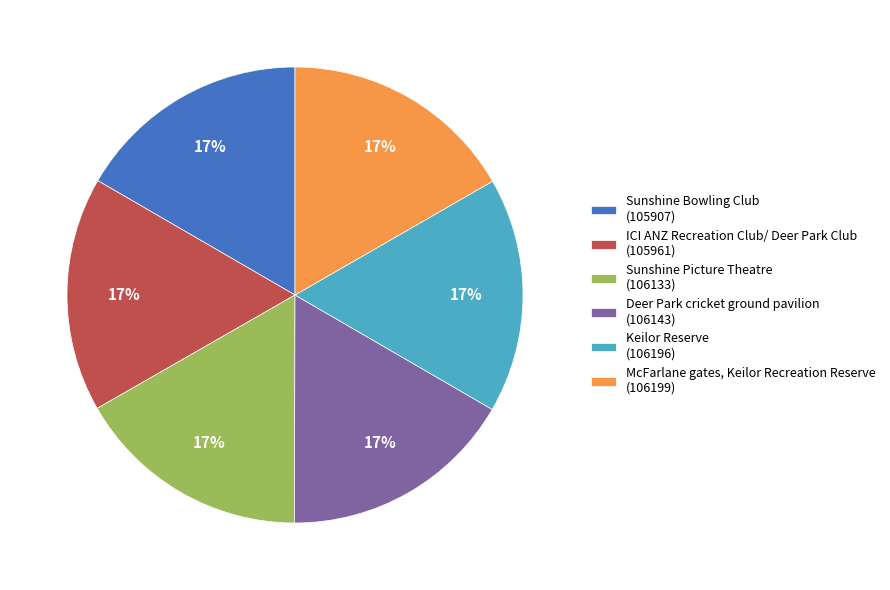

True or false: Sunshine Picture Theatre (106133) accounts for 3% of the total.

False